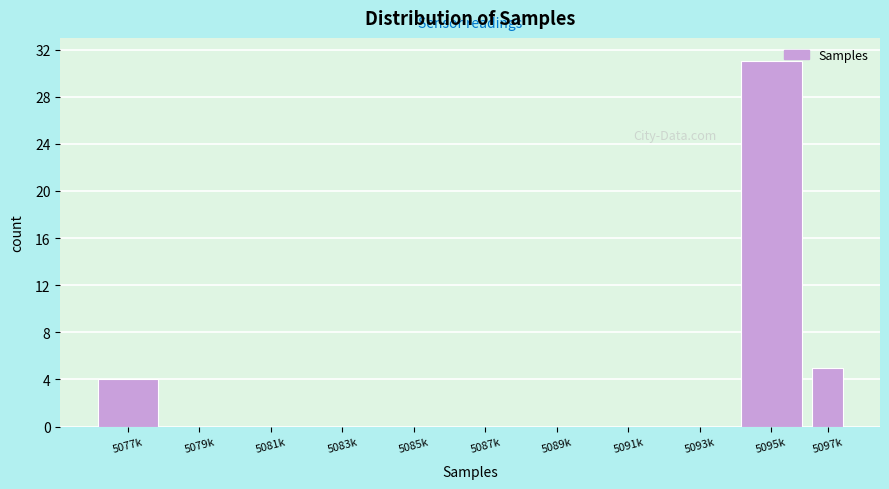

Reading left to right, what are all the values shown in this chart?

5077k=4	5079k=0	5081k=0	5083k=0	5085k=0	5087k=0	5089k=0	5091k=0	5093k=0	5095k=31	5097k=5